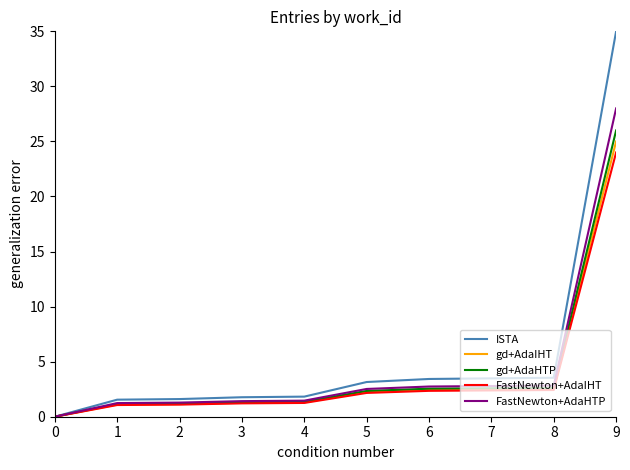

The FastNewton+AdaIHT series shows 14.5 at 0. True or false?

False